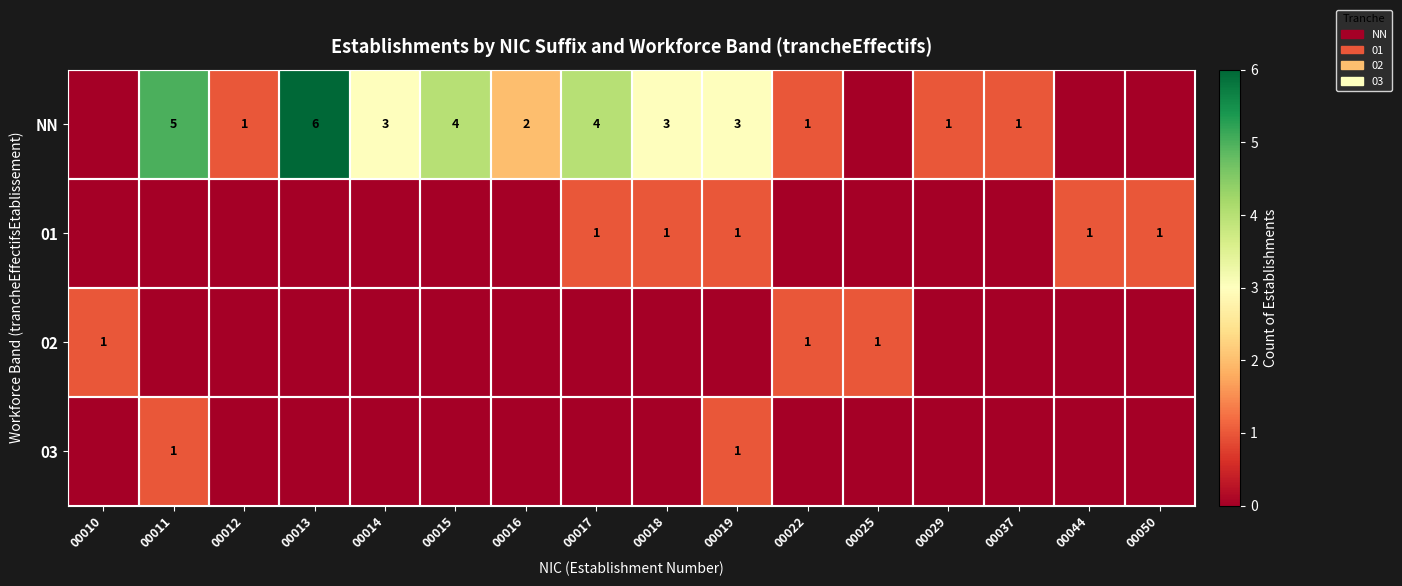

What is the sum of the NN values at 00013 and 00016?

8